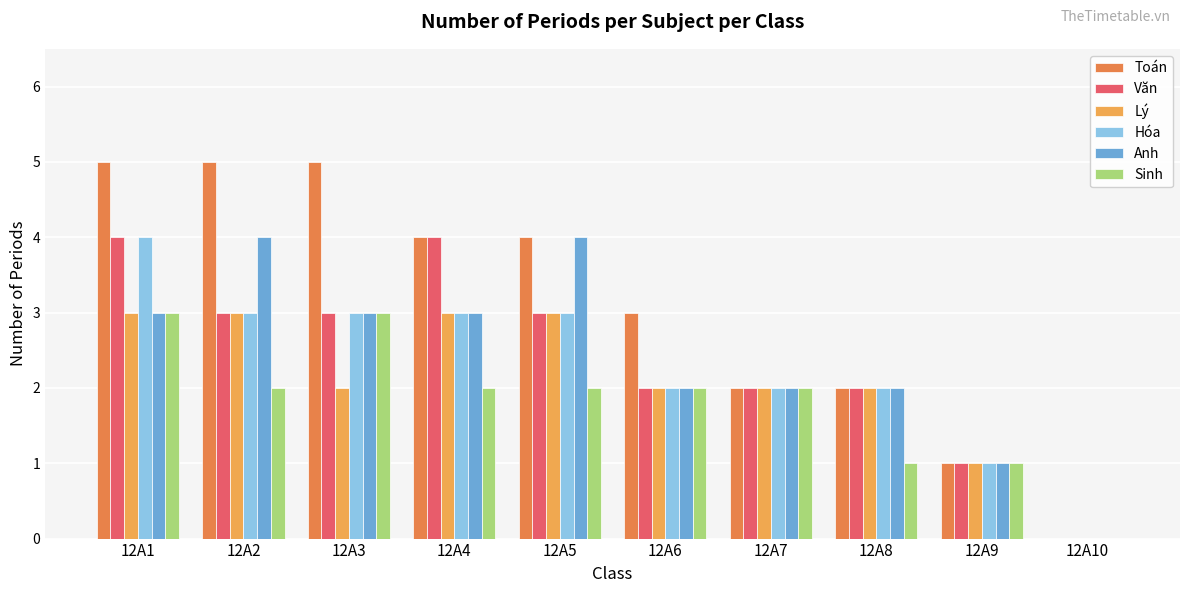

Reading left to right, transcribe all the data shown in this chart.

Toán: 5	5	5	4	4	3	2	2	1	0
Văn: 4	3	3	4	3	2	2	2	1	0
Lý: 3	3	2	3	3	2	2	2	1	0
Hóa: 4	3	3	3	3	2	2	2	1	0
Anh: 3	4	3	3	4	2	2	2	1	0
Sinh: 3	2	3	2	2	2	2	1	1	0